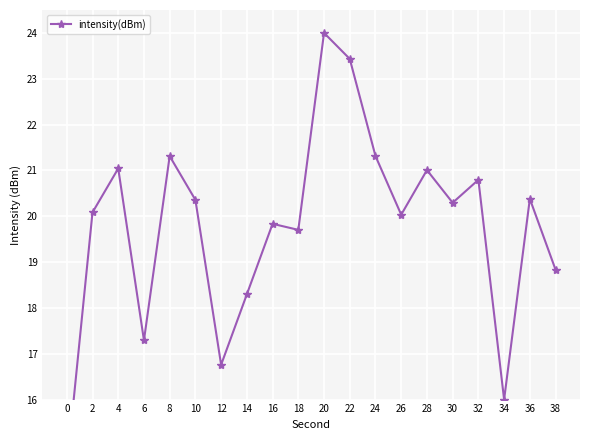

What is the sum of the values at 6 and 2?

37.4